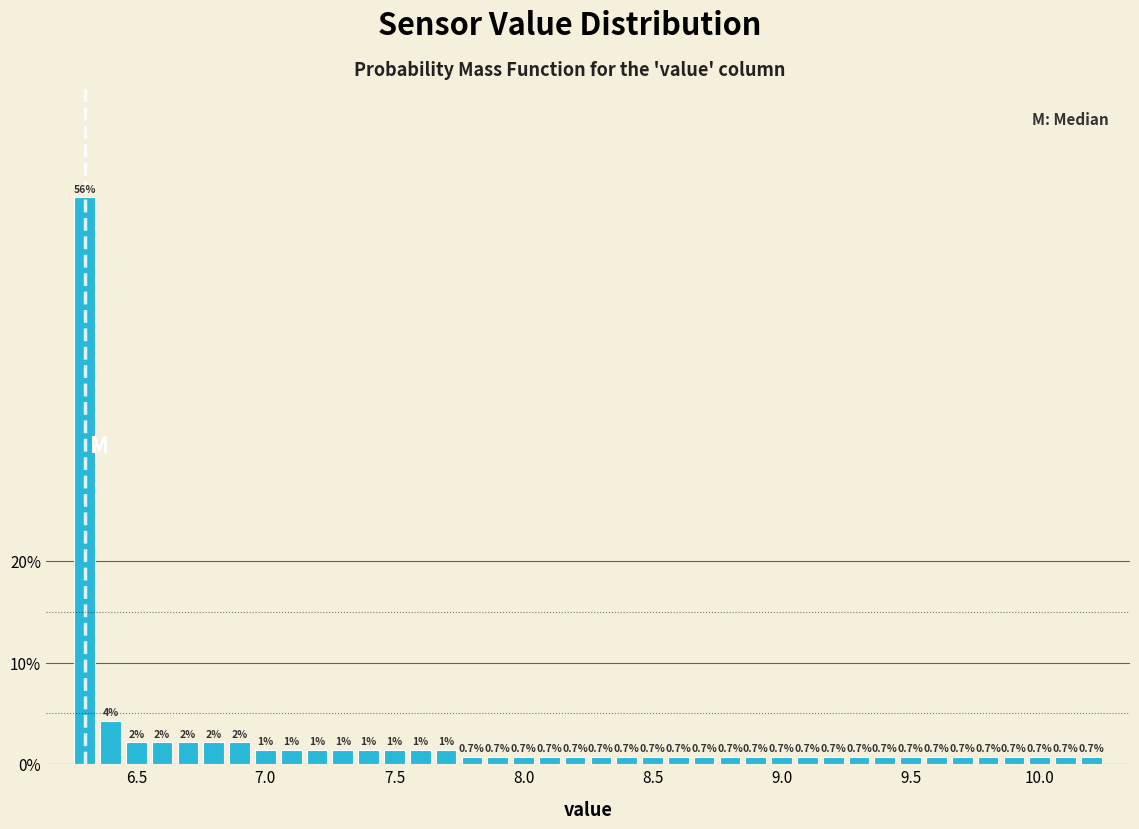

Read against the x-axis, roughly where is the centre of the tallest bar?

6.30